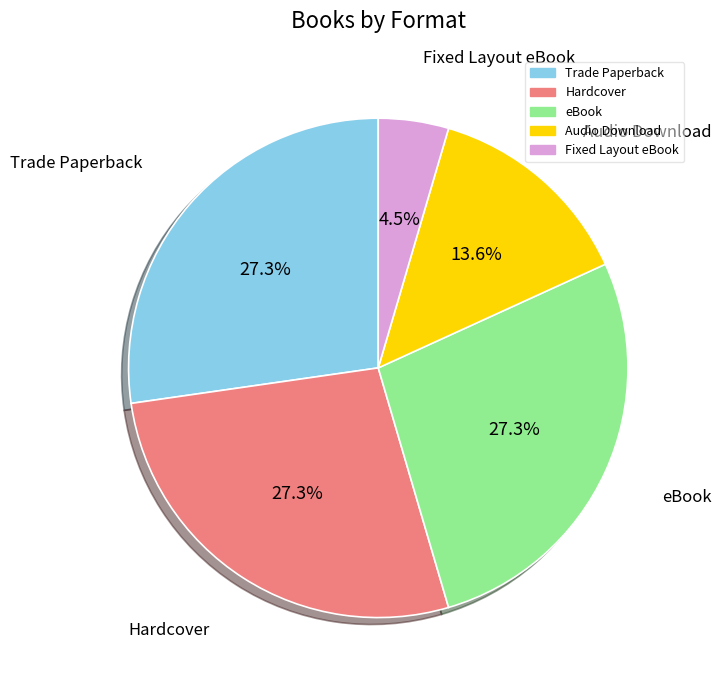

The Audio Download slice represents 19% of the pie. True or false?

False